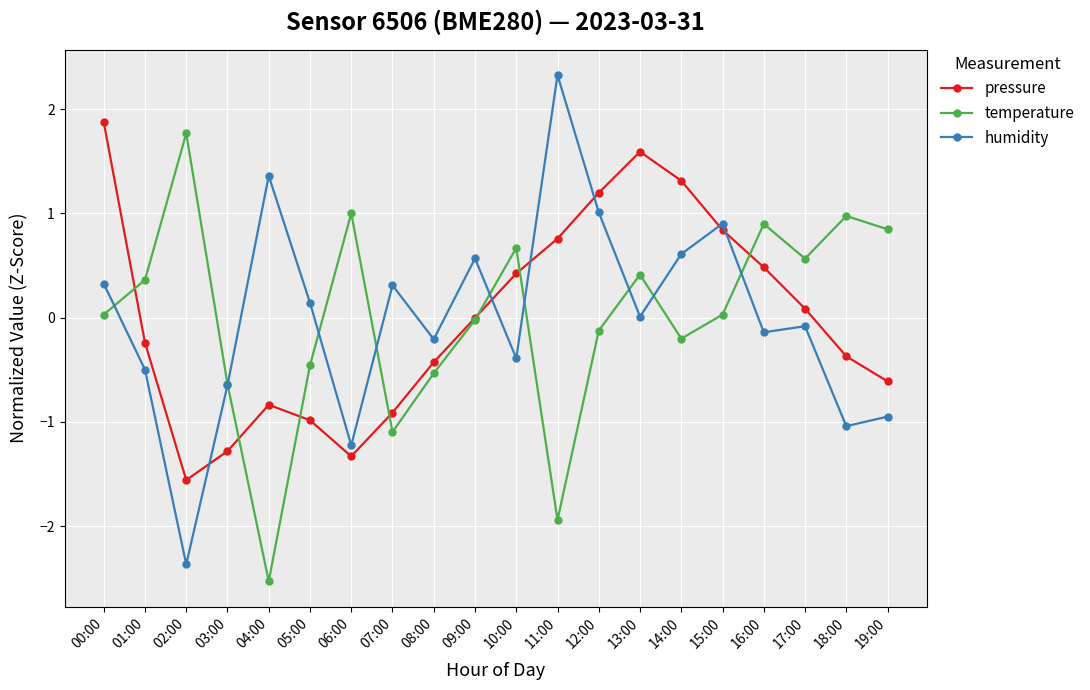

What is the sum of the temperature values at 07:00 and 00:00?

-1.1